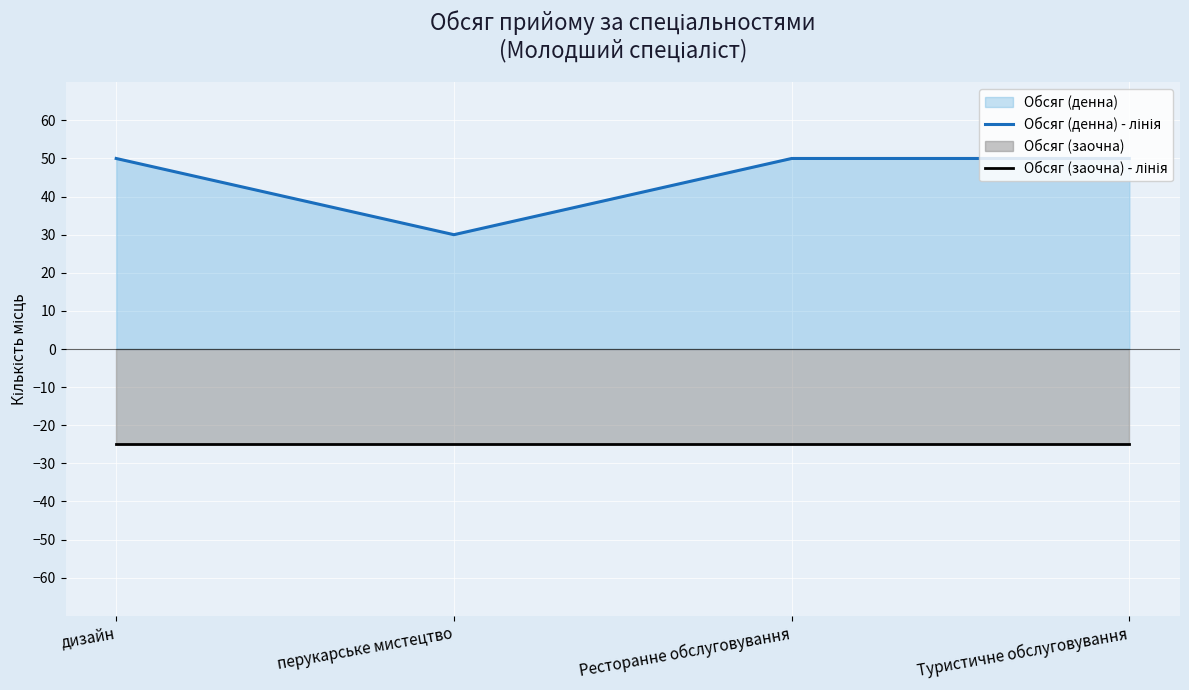

Between перукарське мистецтво and дизайн, which is larger?

дизайн